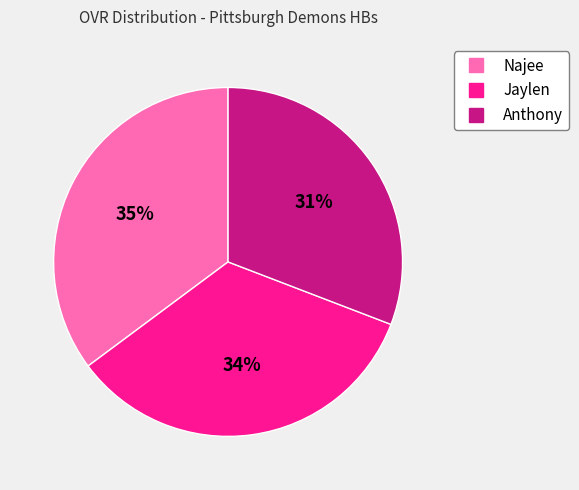

Is it true that Najee is 48% of the pie?

False